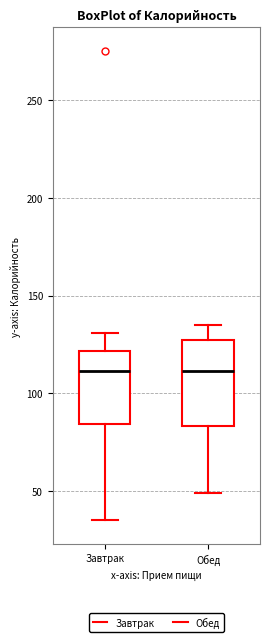

Which box is the tallest, from its lower edge to its upper edge?

Обед